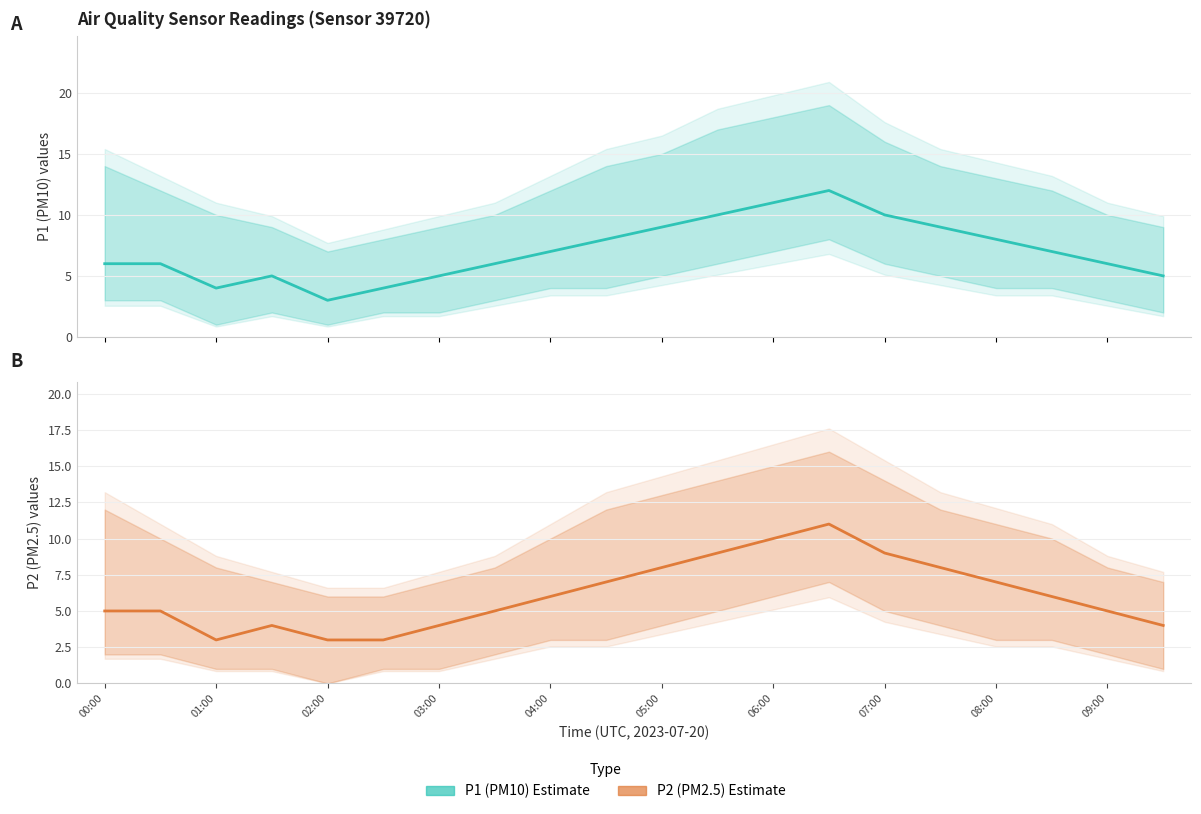

Between 05:00 and 07:00, which is larger?

07:00